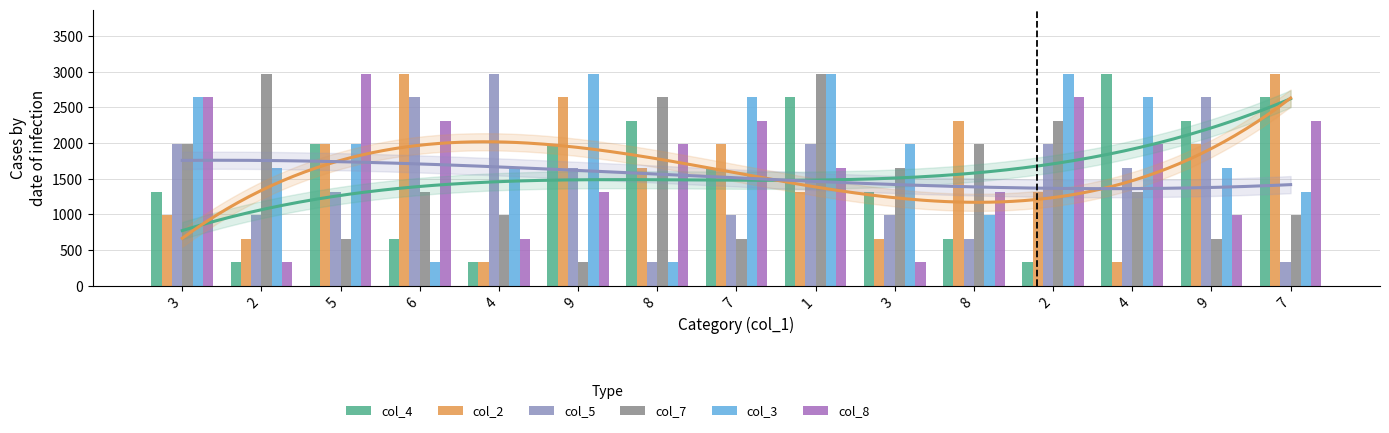

Reading left to right, extract all data points from this chart.

col_4: 3=1320	2=330	5=1980	6=660	4=330	9=1980	8=2310	7=1650	1=2640	3=1320	8=660	2=330	4=2970	9=2310	7=2640
col_2: 3=990	2=660	5=1980	6=2970	4=330	9=2640	8=1650	7=1980	1=1320	3=660	8=2310	2=1320	4=330	9=1980	7=2970
col_5: 3=1980	2=990	5=1320	6=2640	4=2970	9=1650	8=330	7=990	1=1980	3=990	8=660	2=1980	4=1650	9=2640	7=330
col_7: 3=1980	2=2970	5=660	6=1320	4=990	9=330	8=2640	7=660	1=2970	3=1650	8=1980	2=2310	4=1320	9=660	7=990
col_3: 3=2640	2=1650	5=1980	6=330	4=1650	9=2970	8=330	7=2640	1=2970	3=1980	8=990	2=2970	4=2640	9=1650	7=1320
col_8: 3=2640	2=330	5=2970	6=2310	4=660	9=1320	8=1980	7=2310	1=1650	3=330	8=1320	2=2640	4=1980	9=990	7=2310